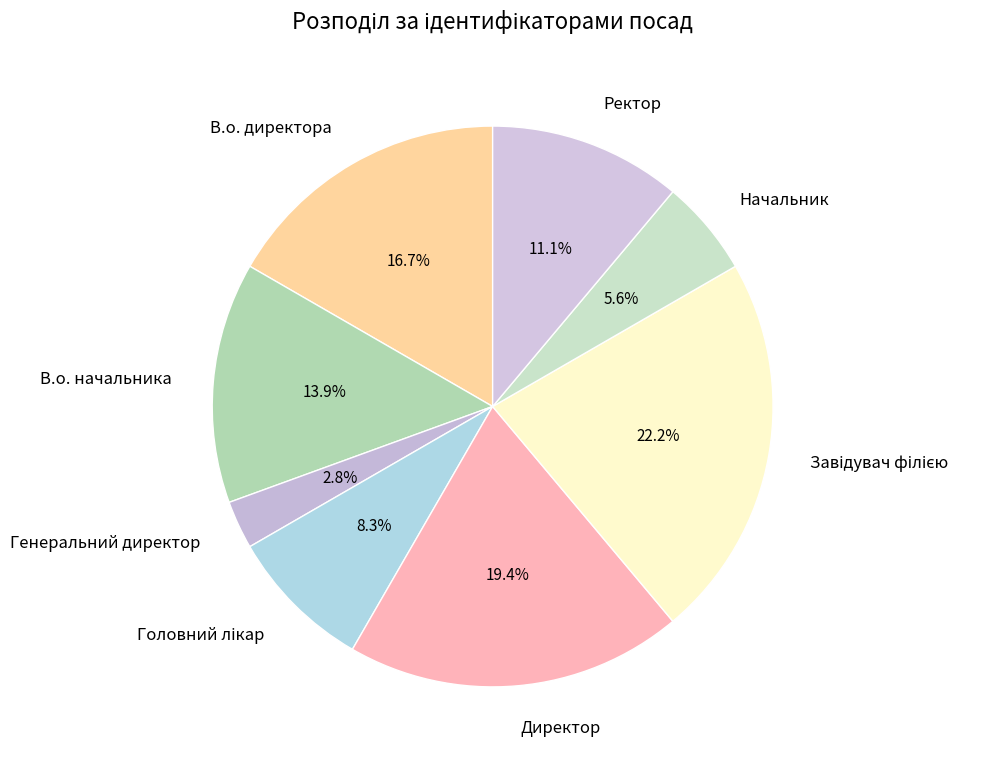

Is Ректор the majority of the pie?

No